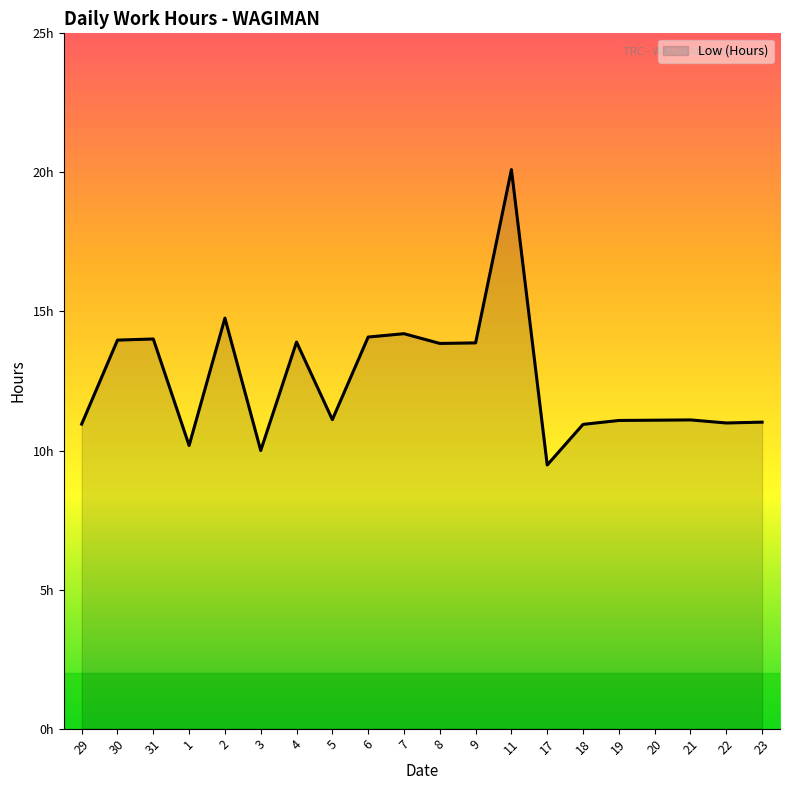

Does the chart display data point markers on the line(s)?

No